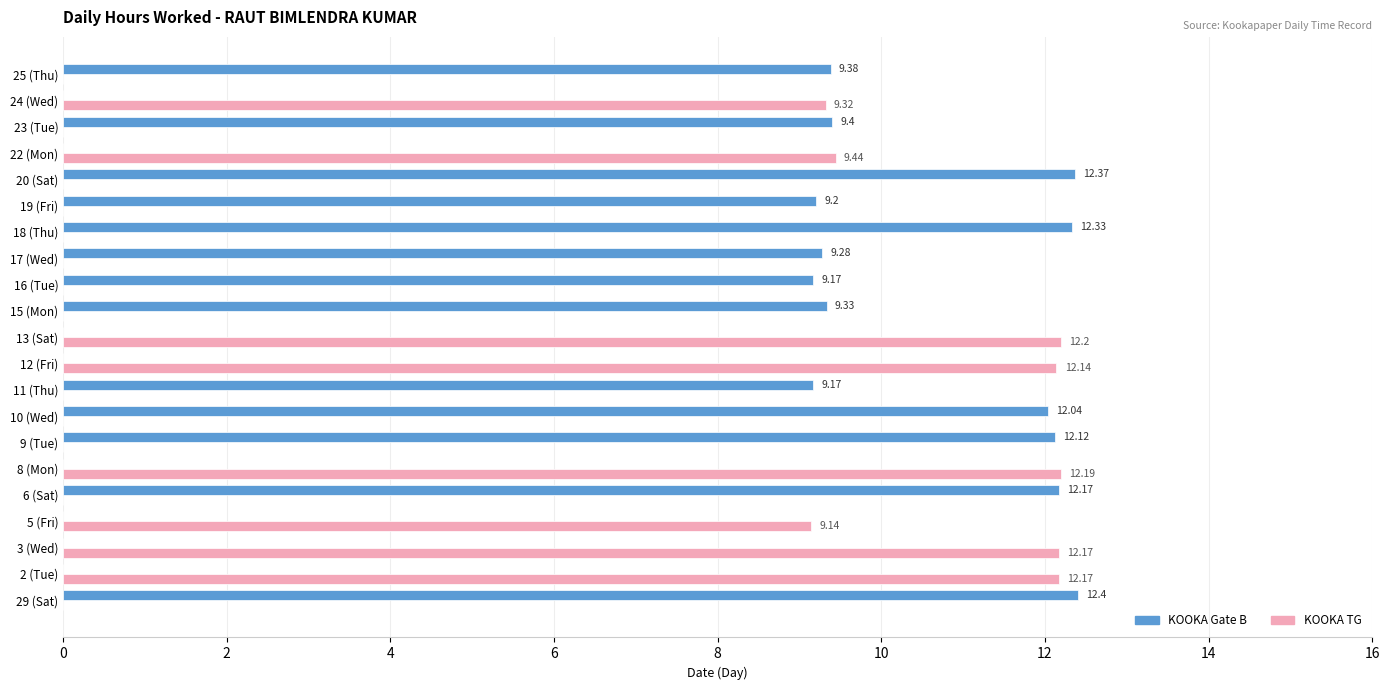

Which series changed the most between 9 (Tue) and 22 (Mon)?

KOOKA Gate B